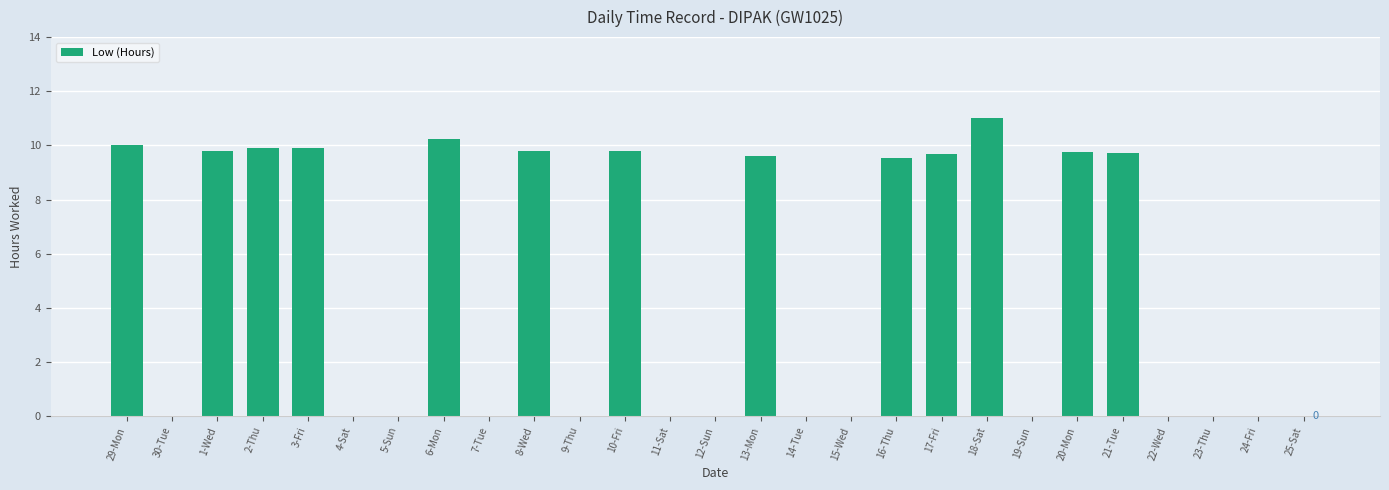

What is the approximate value at 29-Mon?

10.0